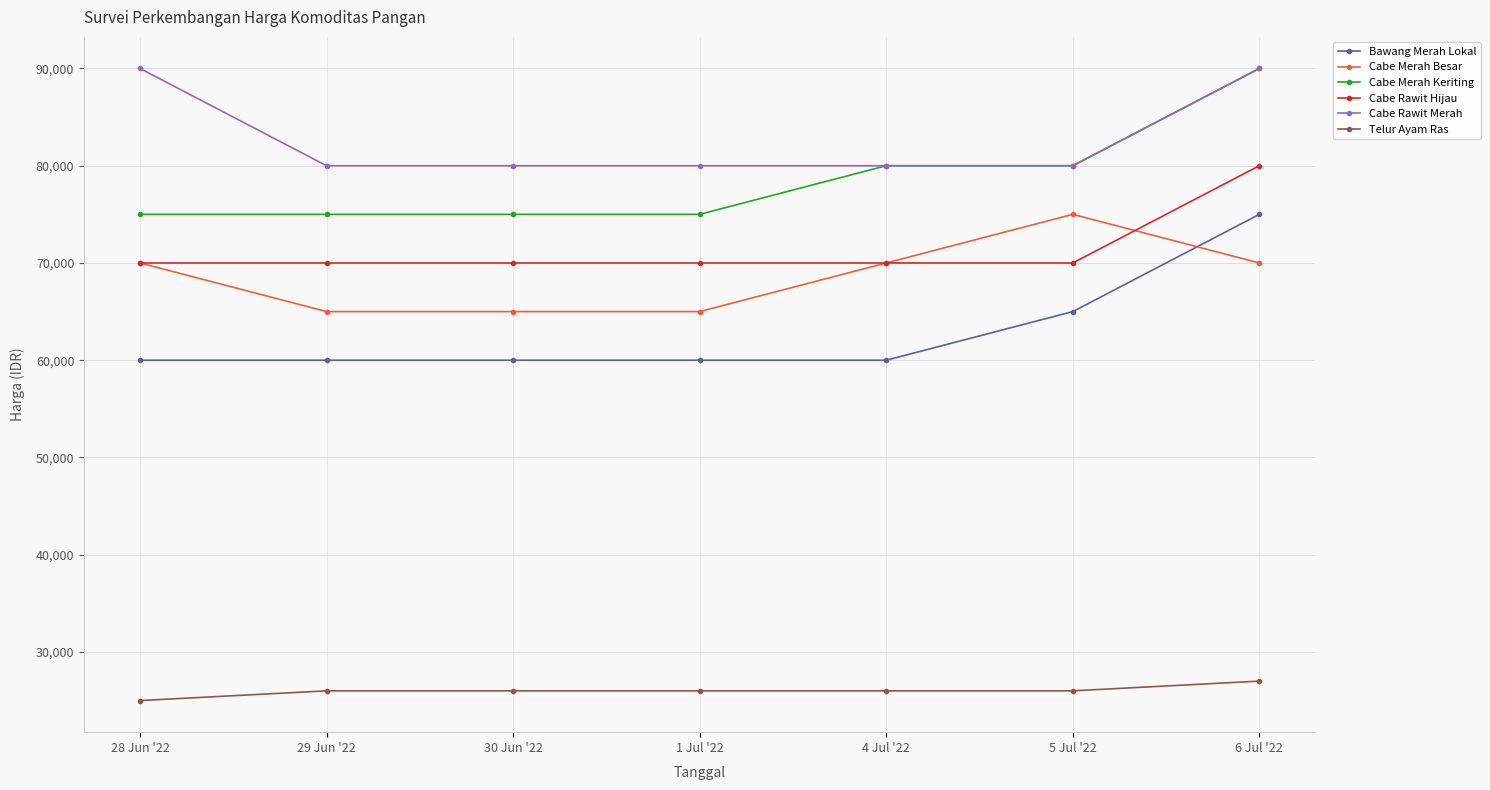

Which series changed the most between 28 Jun '22 and 29 Jun '22?

Cabe Rawit Merah